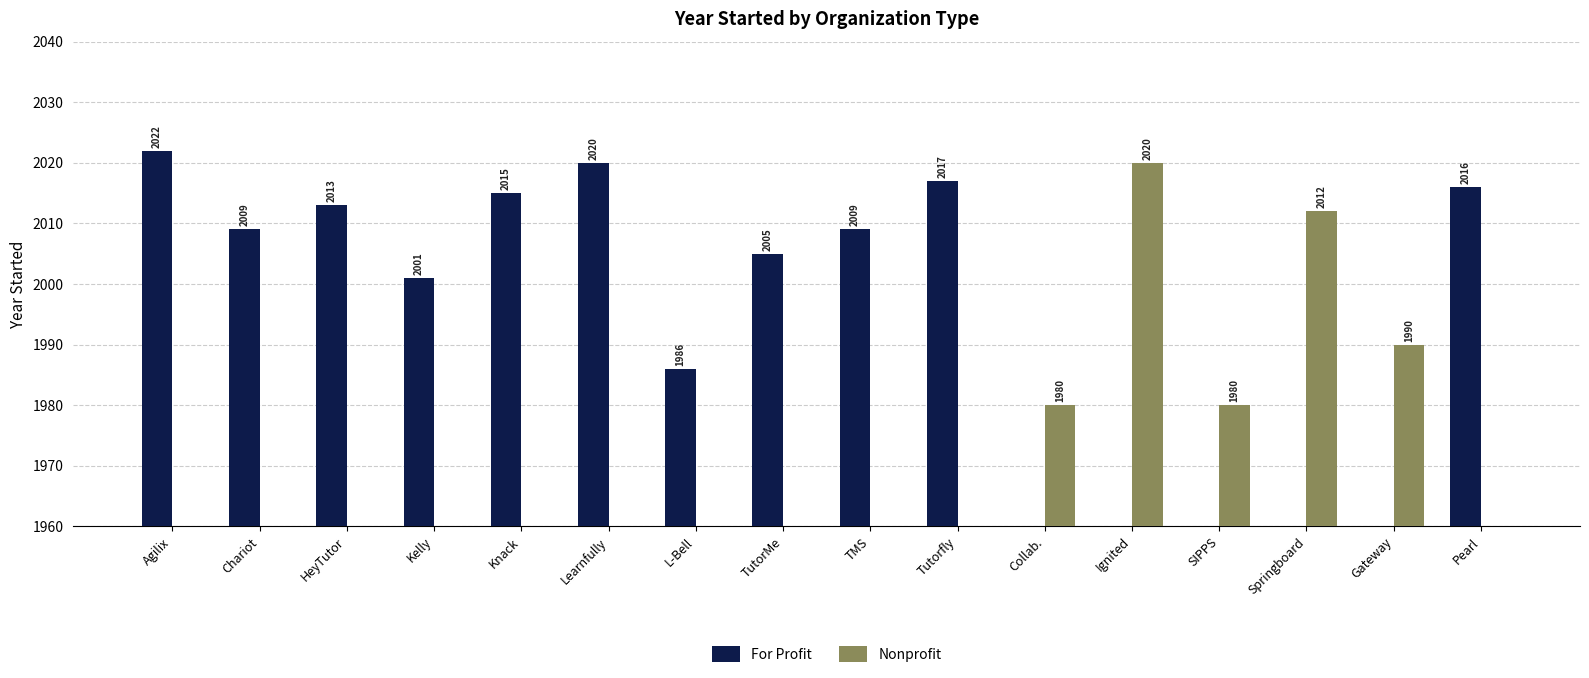

Where is For Profit nearest to the value 1011?

L-Bell